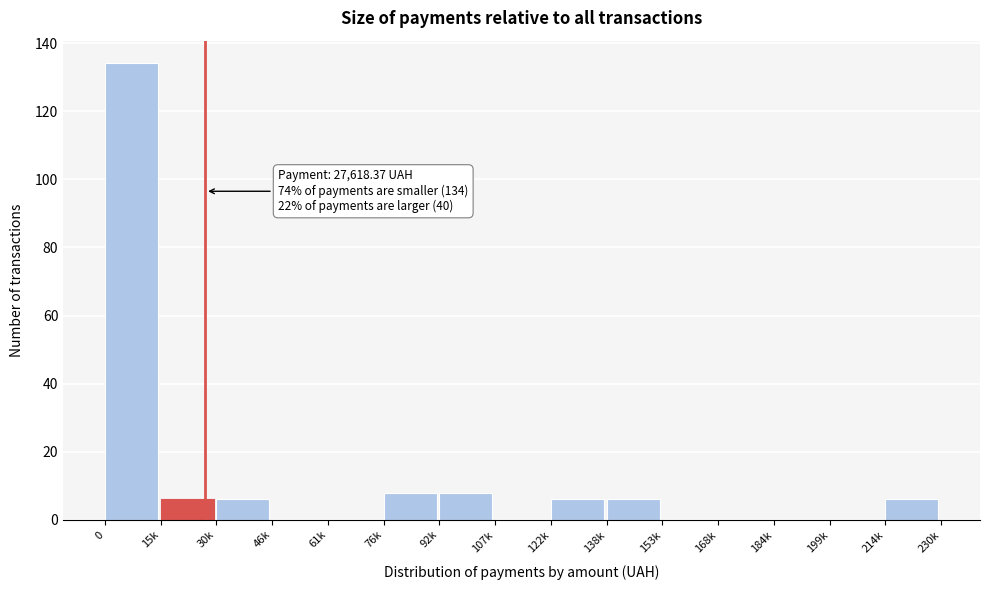

Reading left to right, list all the values displayed in this chart.

0=134	15k=6	30k=6	46k=0	61k=0	76k=8	92k=8	107k=0	122k=6	138k=6	153k=0	168k=0	184k=0	199k=0	214k=6